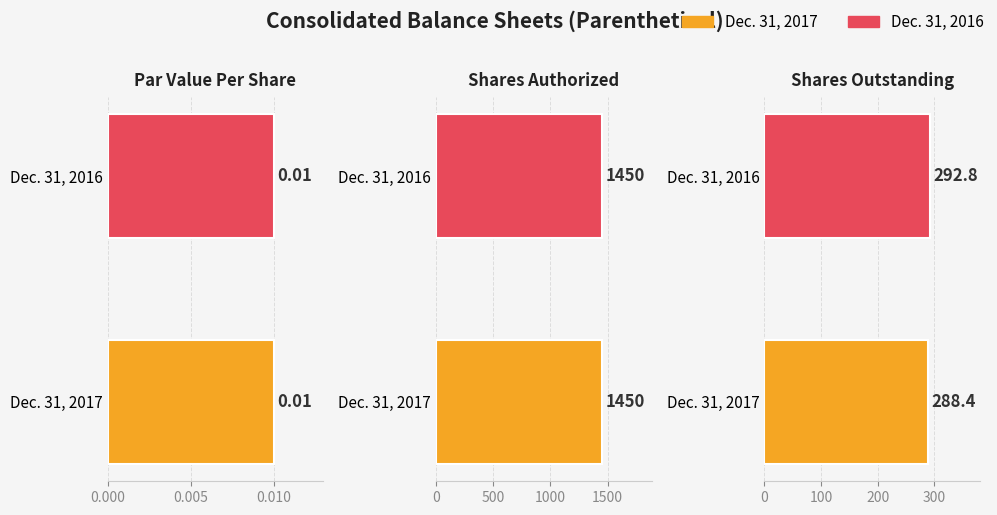

How many bars are there in each group?

2